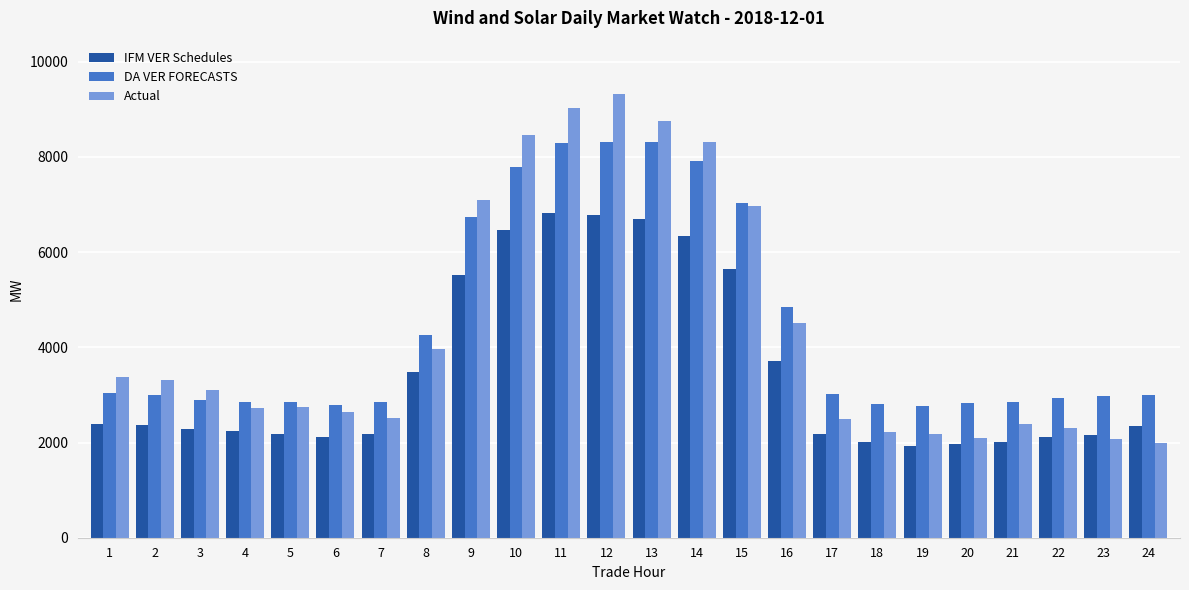

True or false: DA VER FORECASTS has a value of 3035.0 at 1.

True